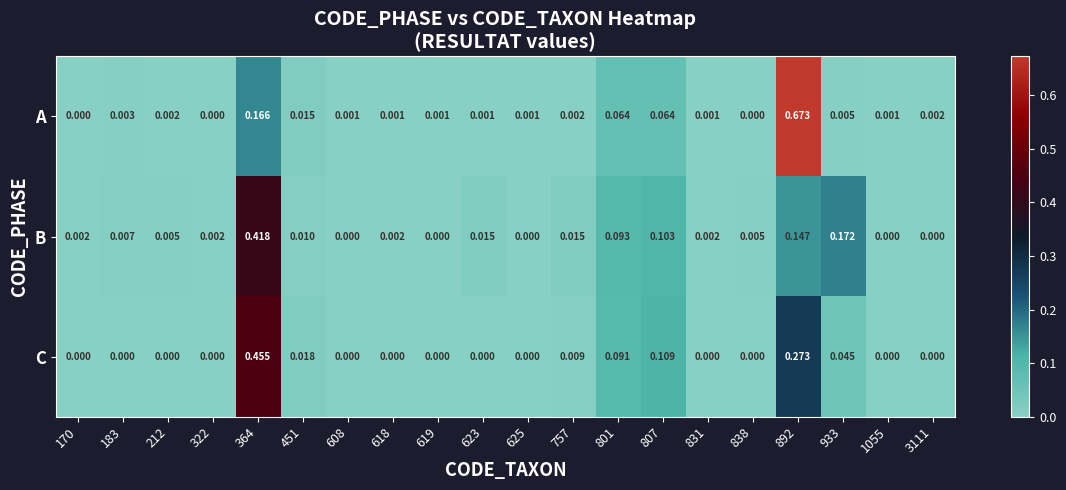

Which series has the largest range (max minus min)?

A